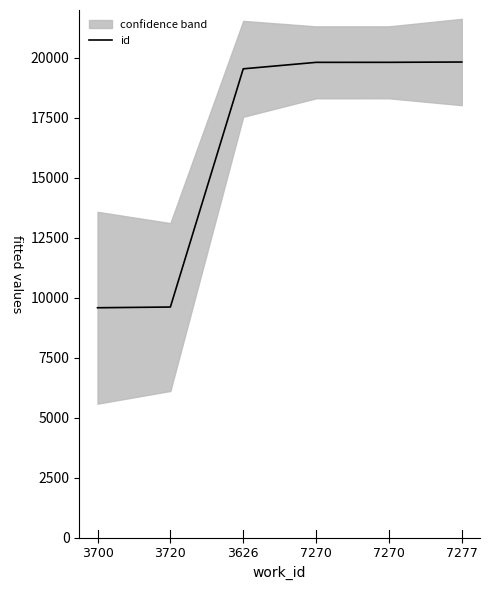

Does the chart display data point markers on the line(s)?

No